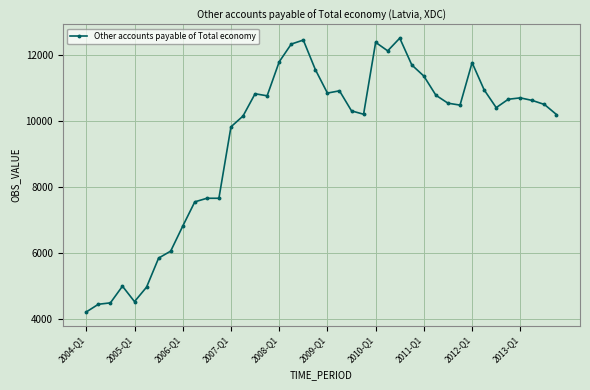

True or false: there are more than 1 points higher than both neighbors.

True